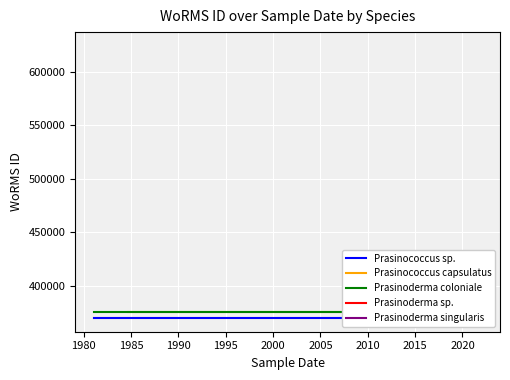

How many data points does each series have?

2